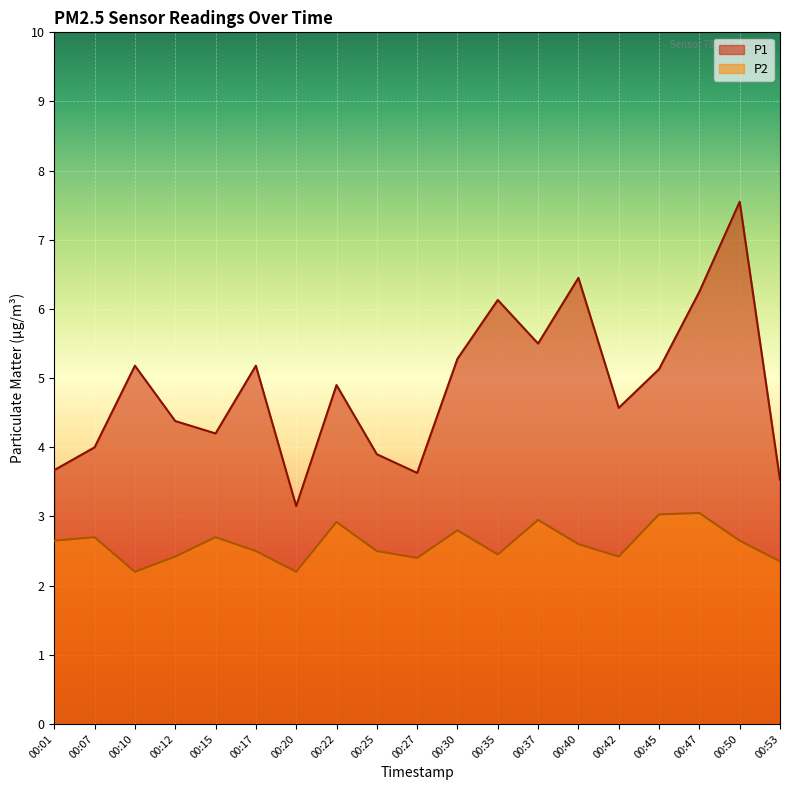

Which category has the highest value in the P1 series?

00:50